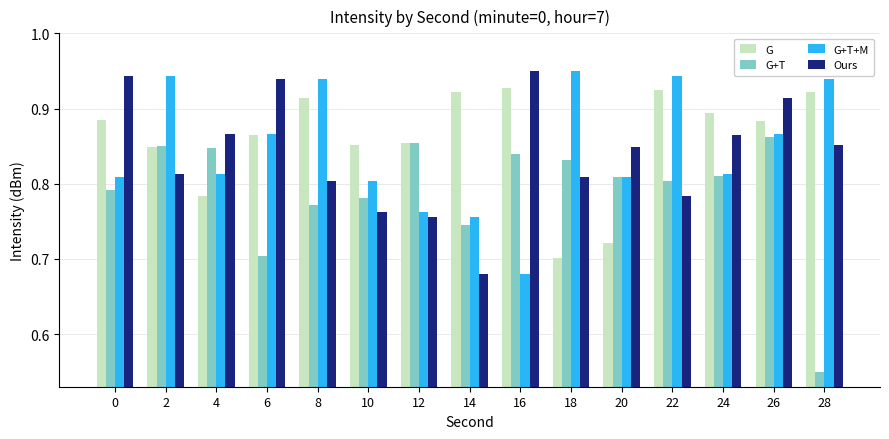

Between 2 and 24, which series saw the biggest shift?

G+T+M